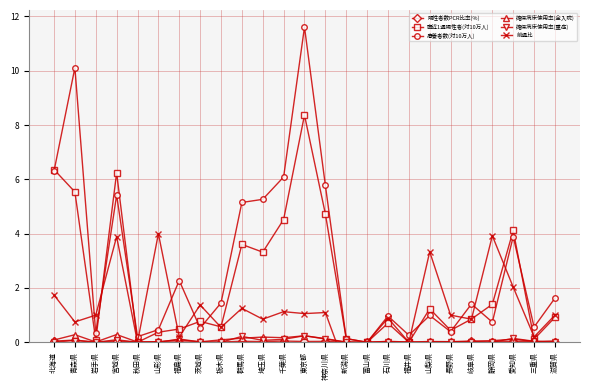

What is the total value across all series at 静岡県?

6.1